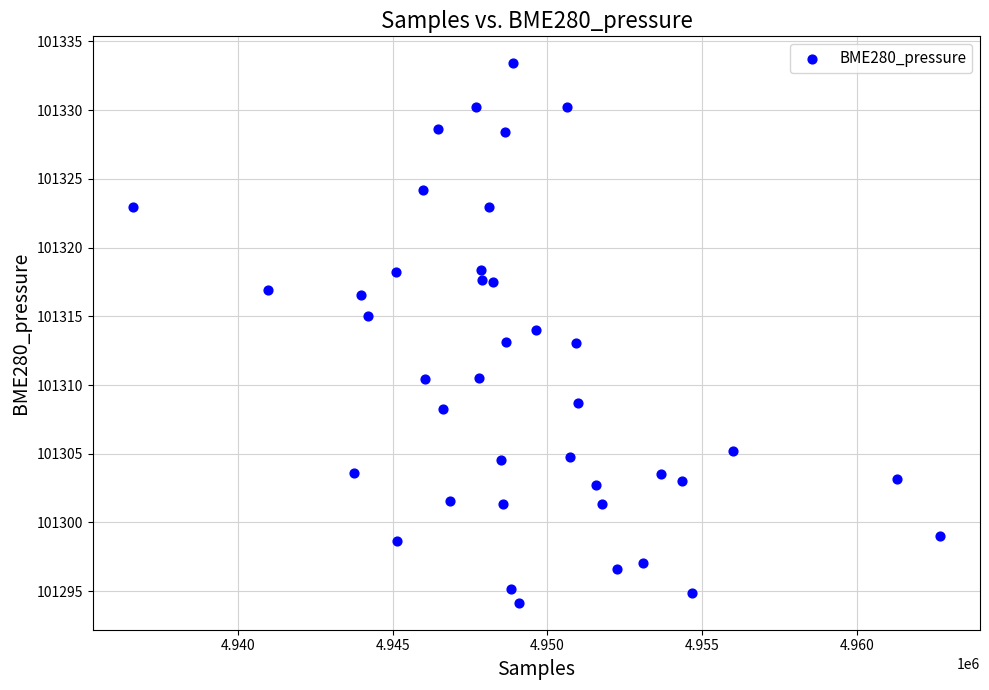

What is the range of X values (max minus min)?

26061.0